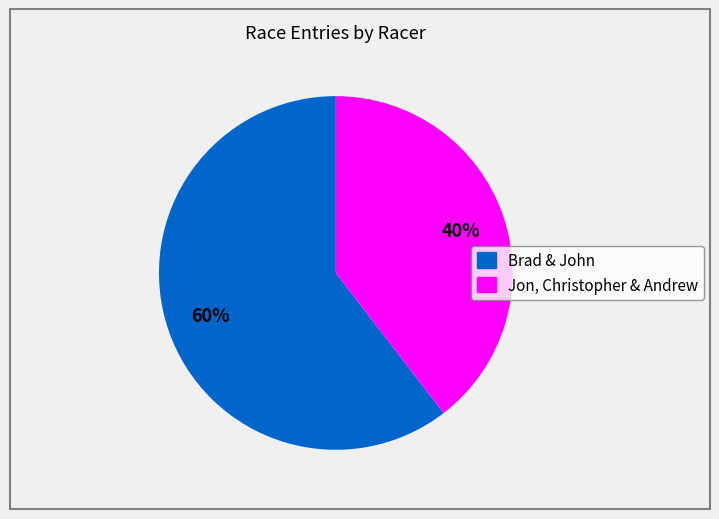

To the nearest percent, what is the average slice percentage?

50%